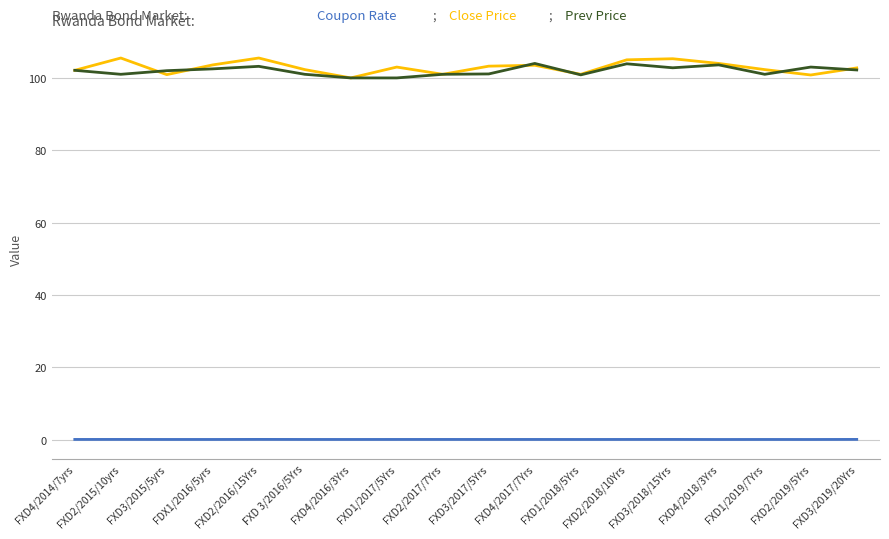

What is the greatest value displayed?

105.5